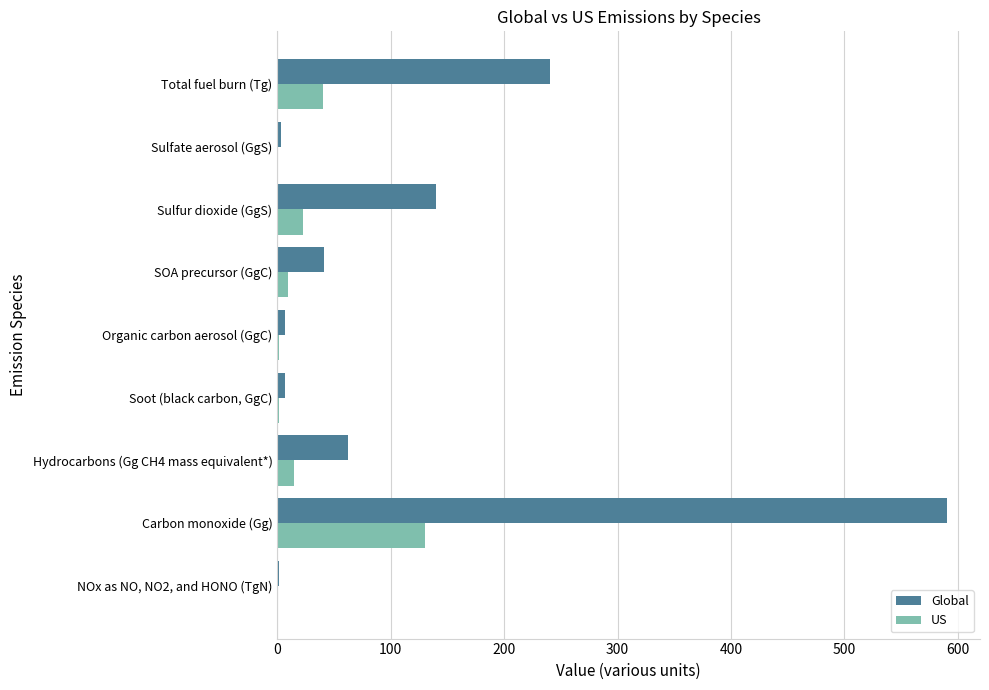

The Global series shows 63.7 at Sulfur dioxide (GgS). True or false?

False